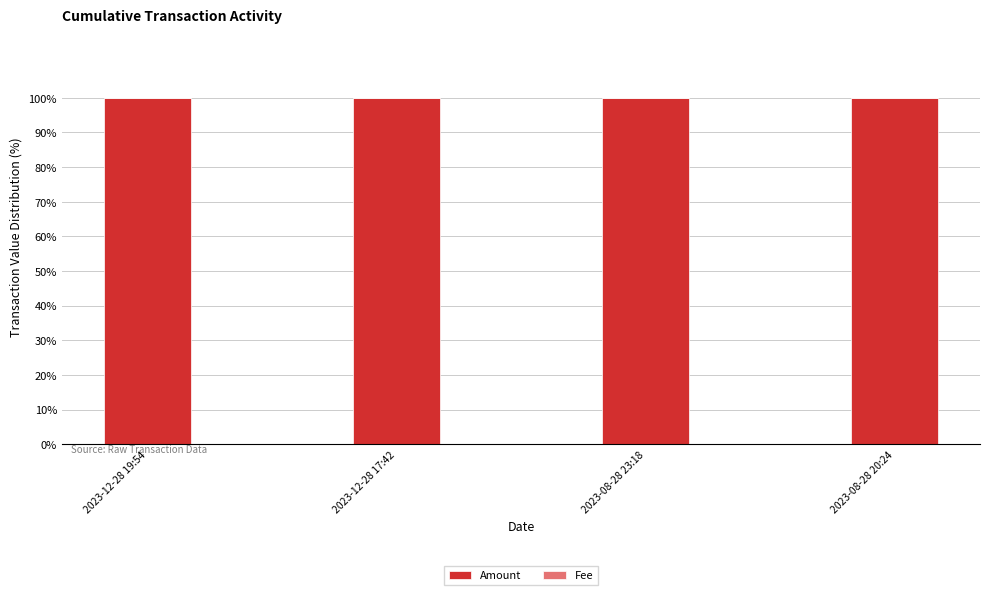

True or false: Amount has a value of 99.9 at 2023-12-28 19:54.

True